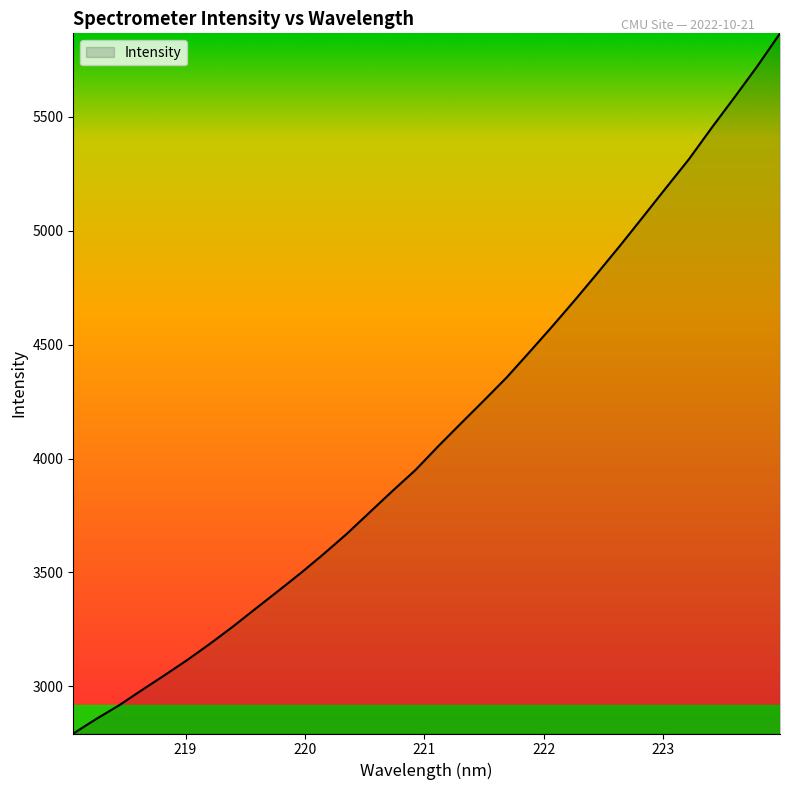

What is the smallest value displayed?

2793.6